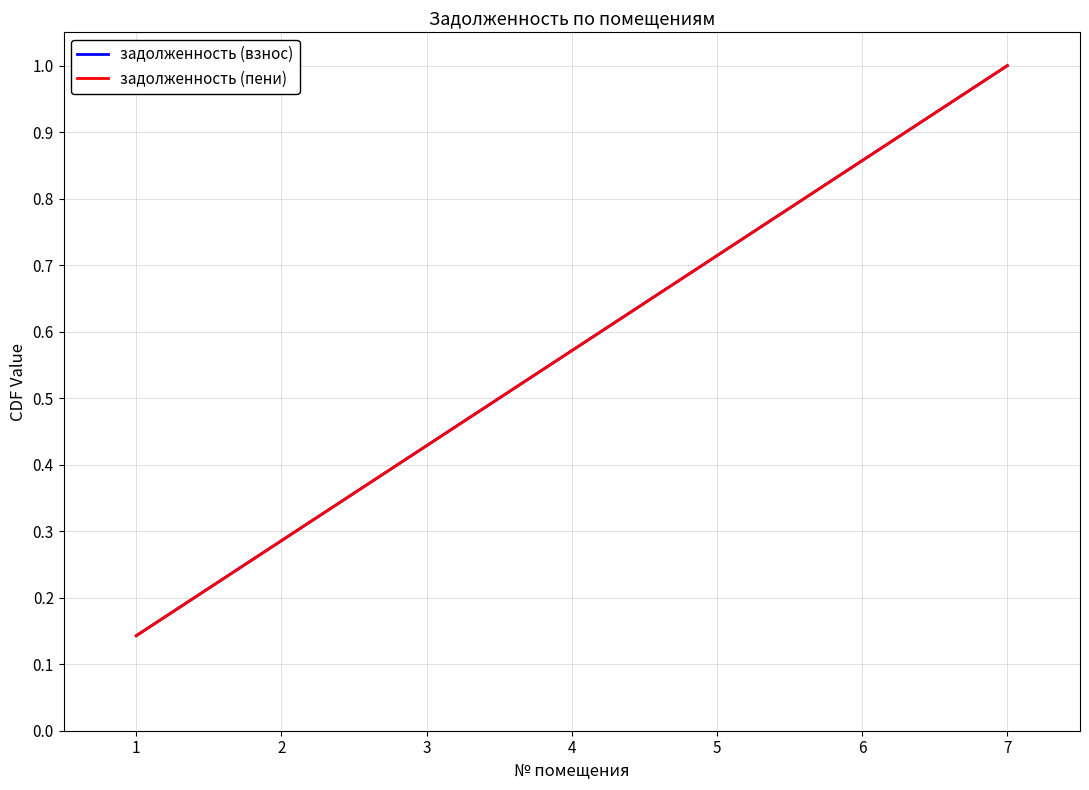

Is this an area chart (filled region under the line)?

No